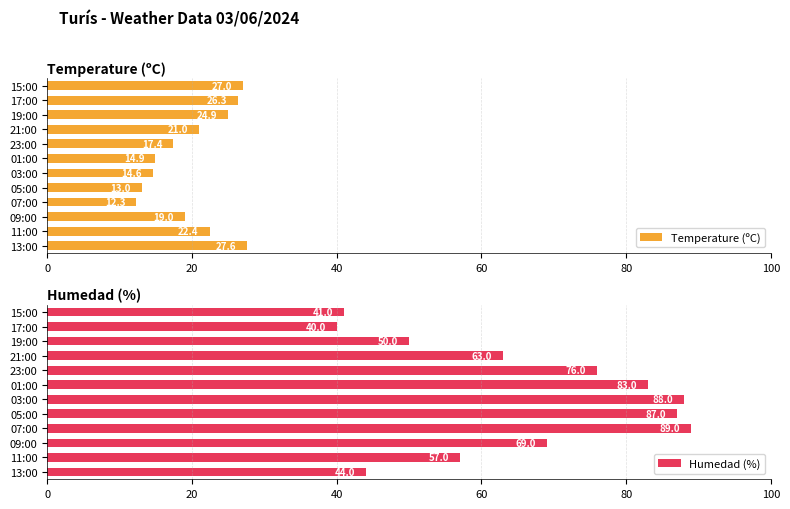

How many data points does each series have?

12